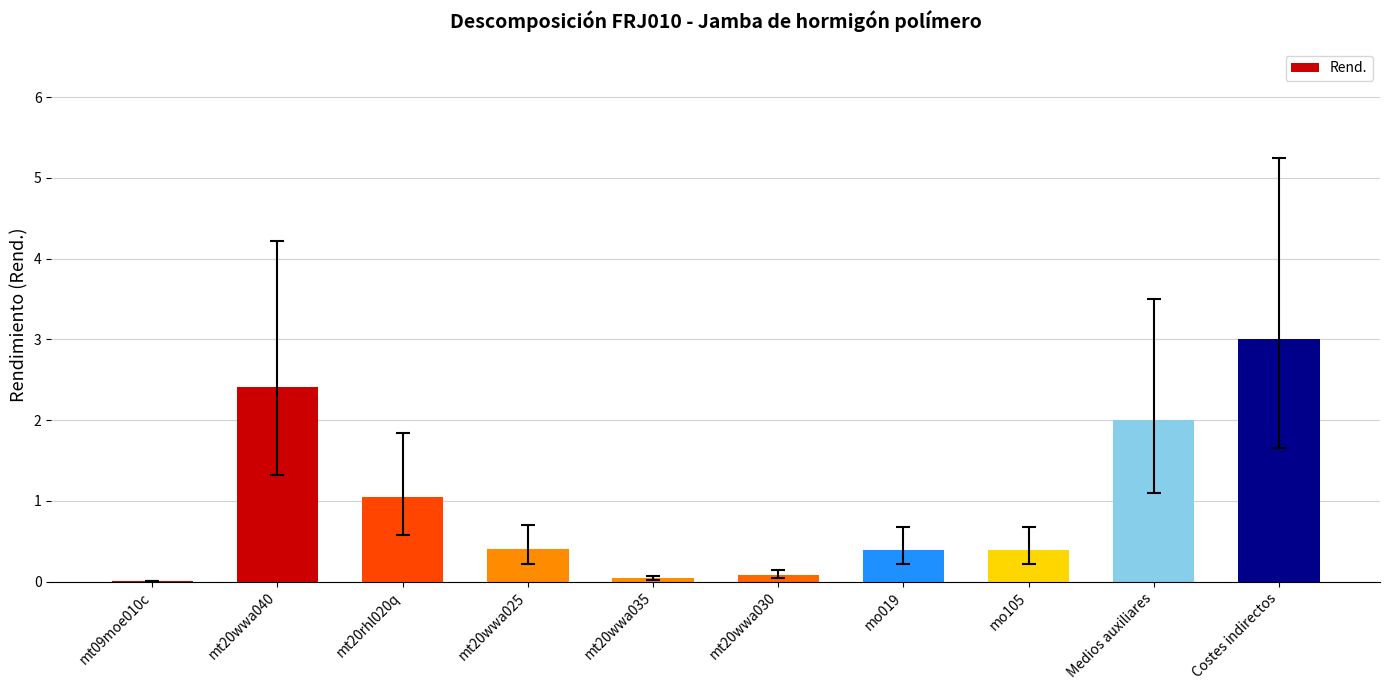

The chart shows a value of 0.0 at mt09moe010c. True or false?

True